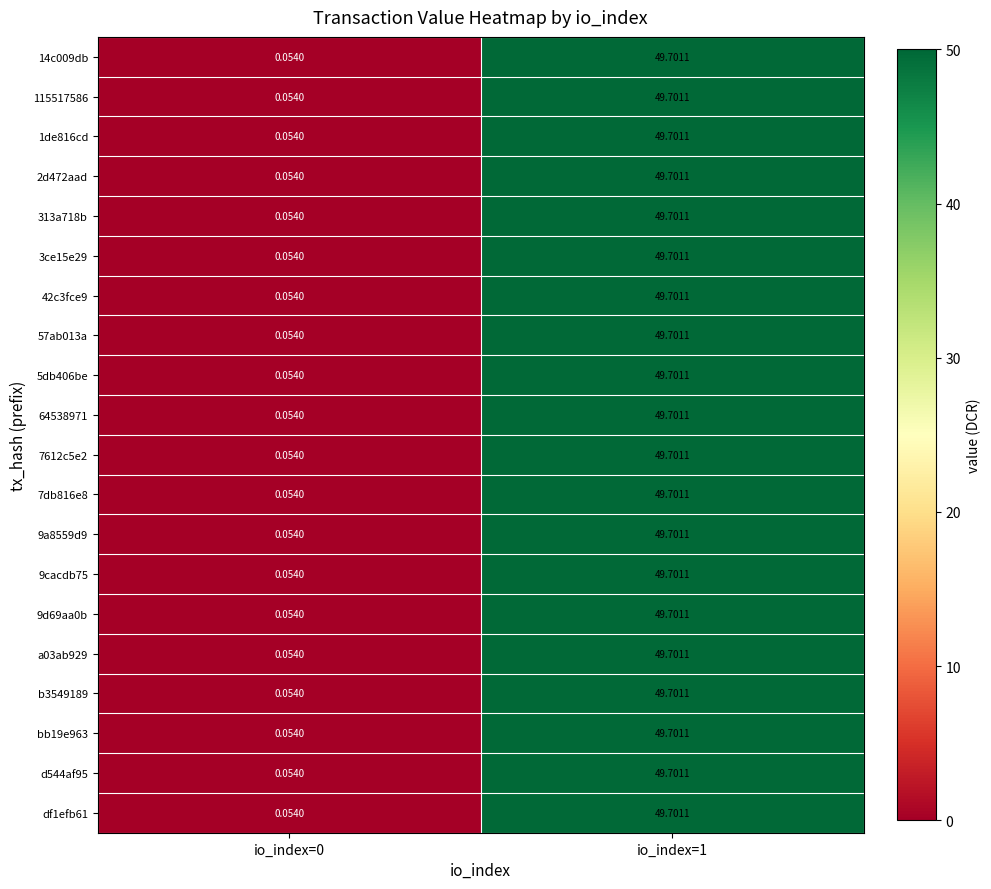

Is the value of 7db816e8 at io_index=0 greater than the value of 313a718b at io_index=1?

No